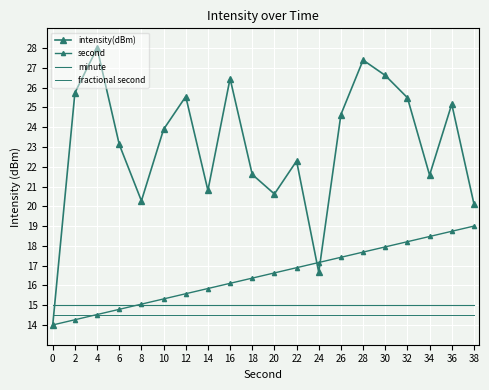

At 36, list the series in order from smallest to largest.

fractional second, minute, second, intensity(dBm)